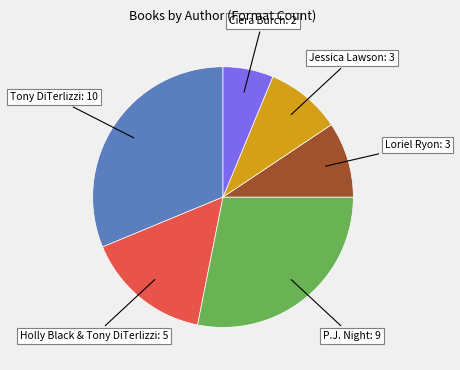

Does any single category account for the majority?

No